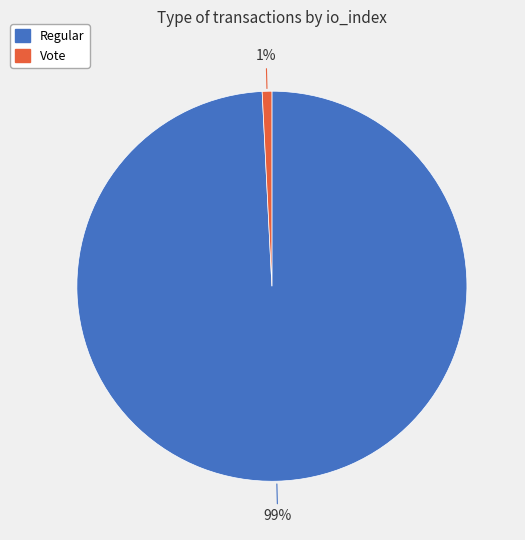

Is there any slice that represents more than half of the pie?

Yes